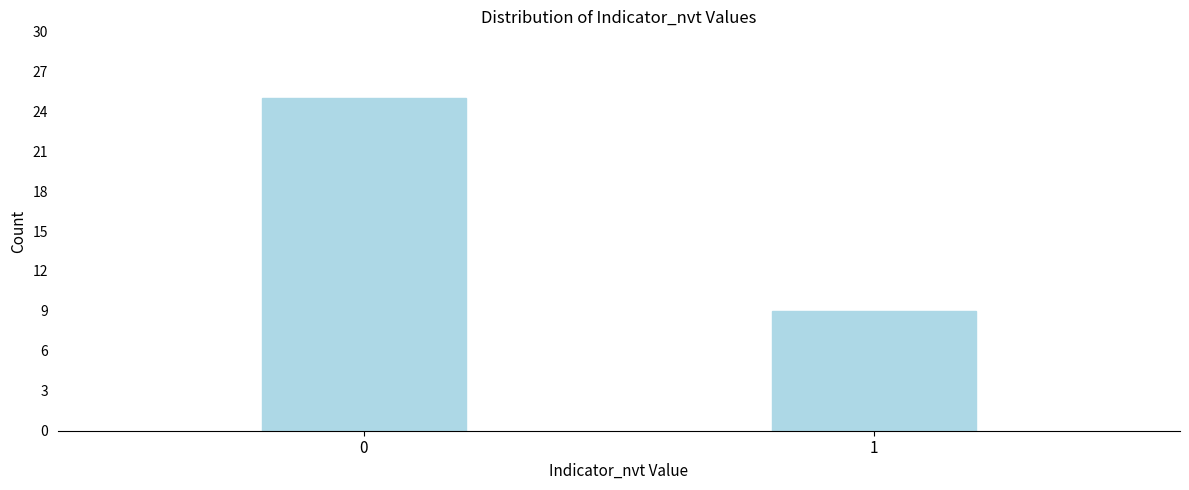

Reading right to left, extract all data points from this chart.

1=9	0=25